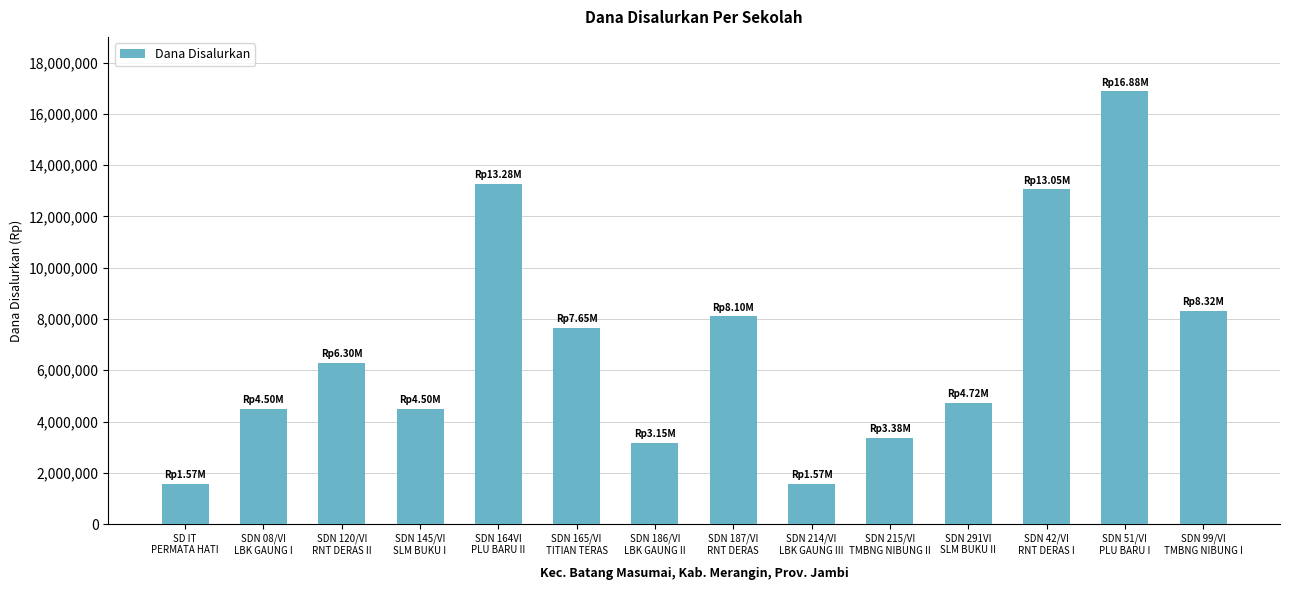

Reading right to left, list all the values displayed in this chart.

8325000	16875000	13050000	4725000	3375000	1575000	8100000	3150000	7650000	13275000	4500000	6300000	4500000	1575000